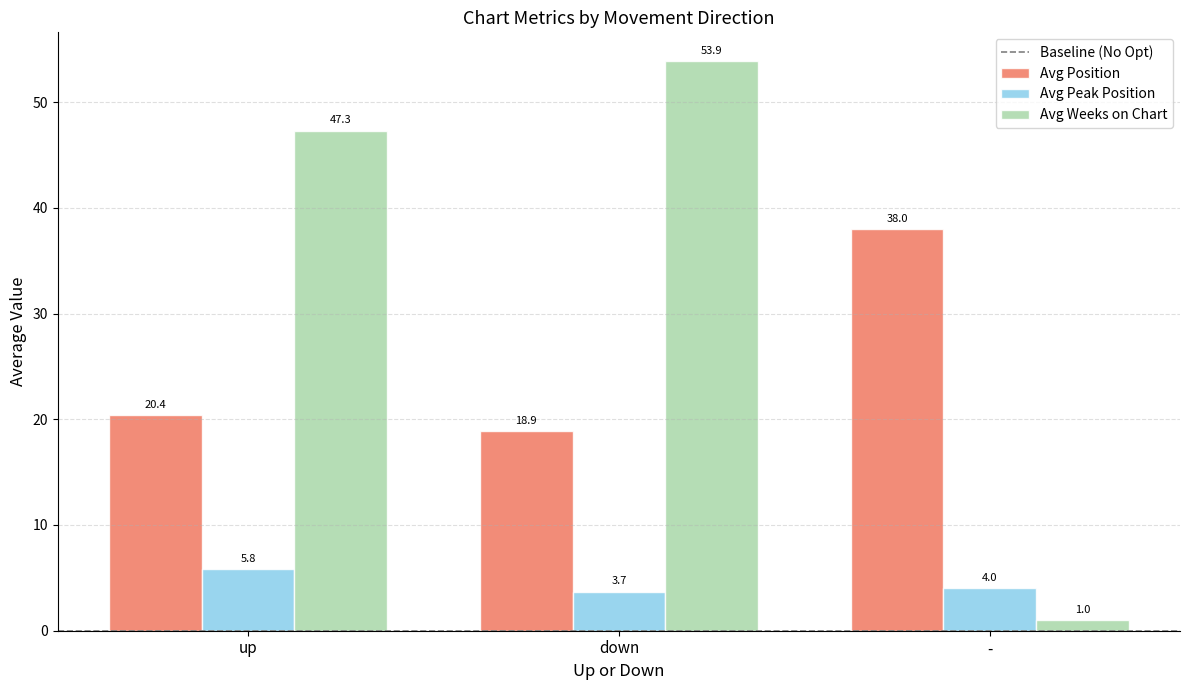

True or false: Avg Weeks on Chart has a value of 31.4 at down.

False